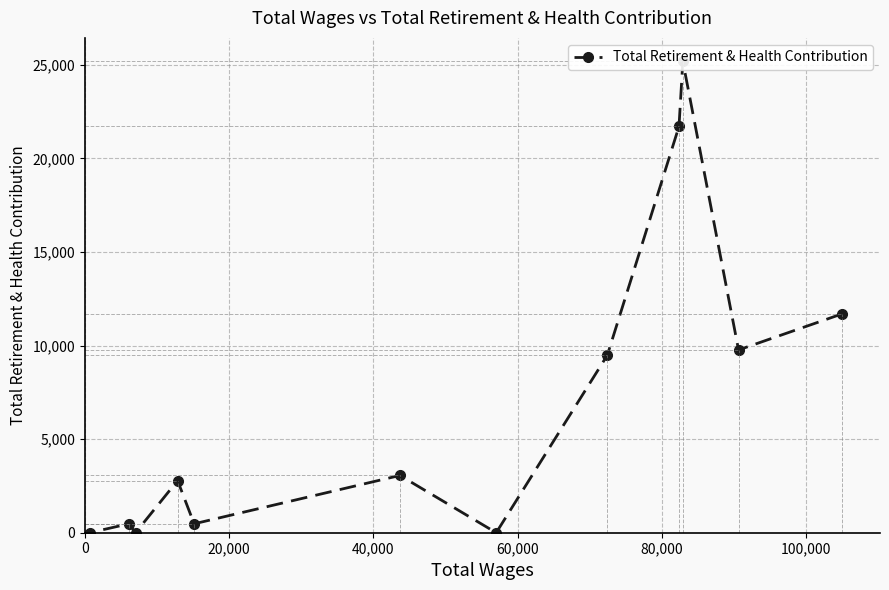

How many interior local valleys (lower than both neighbors) does the data have?

4